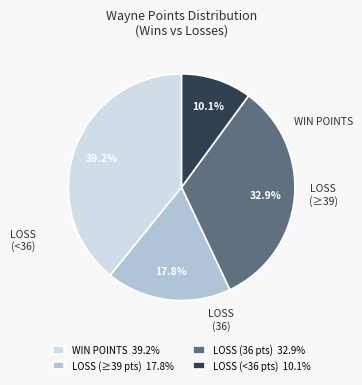

Does any single category account for the majority?

No